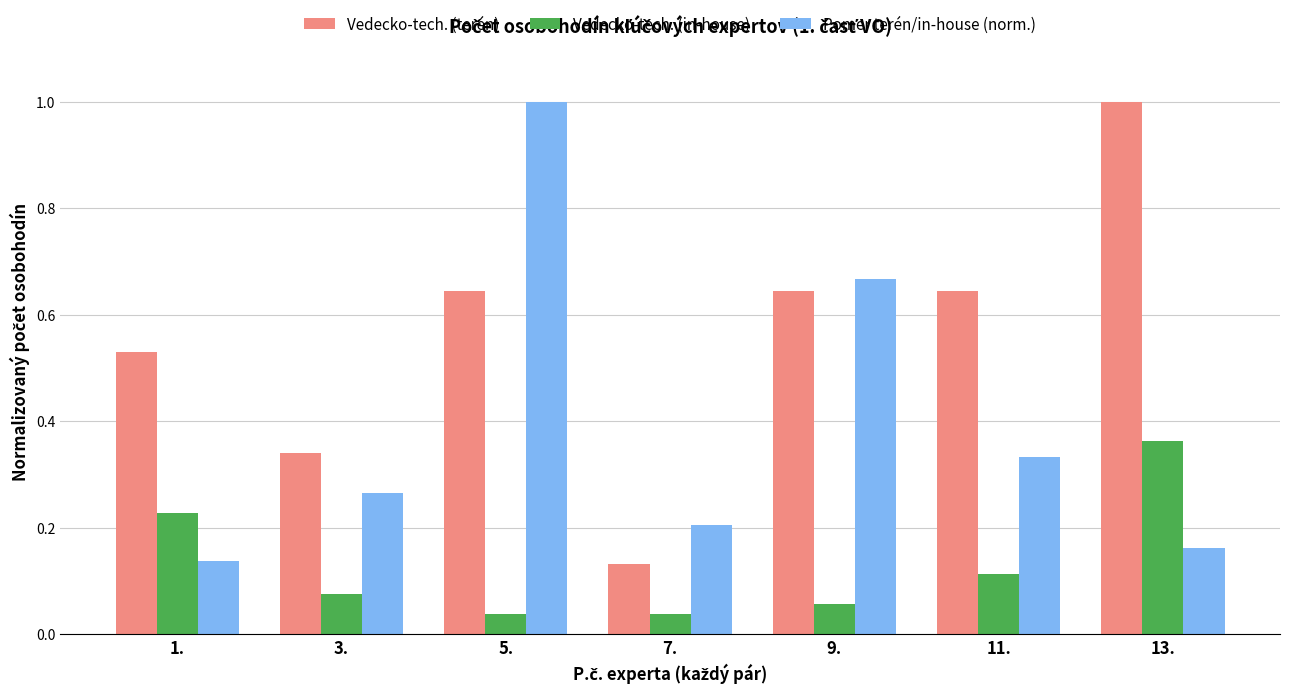

Rank the series by their average value, from highest to lowest.

Vedecko-tech. (terén), Pomer terén/in-house (norm.), Vedecko-tech. (in-house)